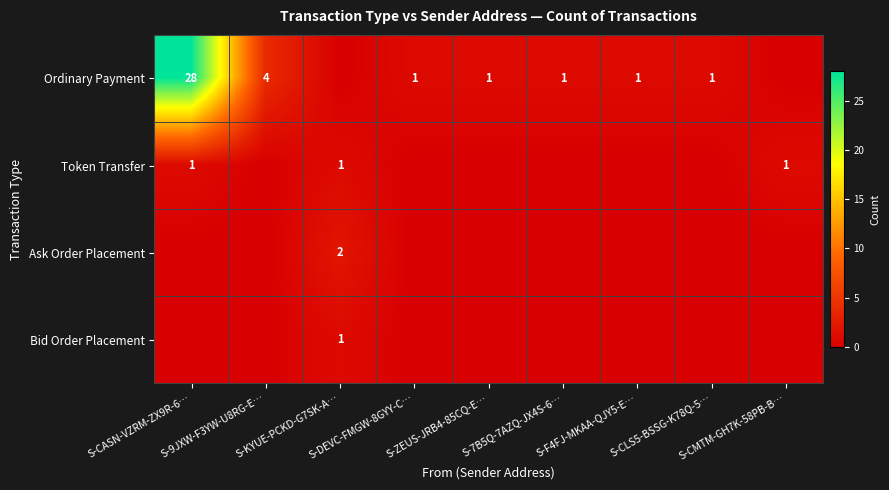

Between S-9JXW-F3YW-U8RG-E… and S-CMTM-GH7K-58PB-B…, which series saw the biggest shift?

Ordinary Payment